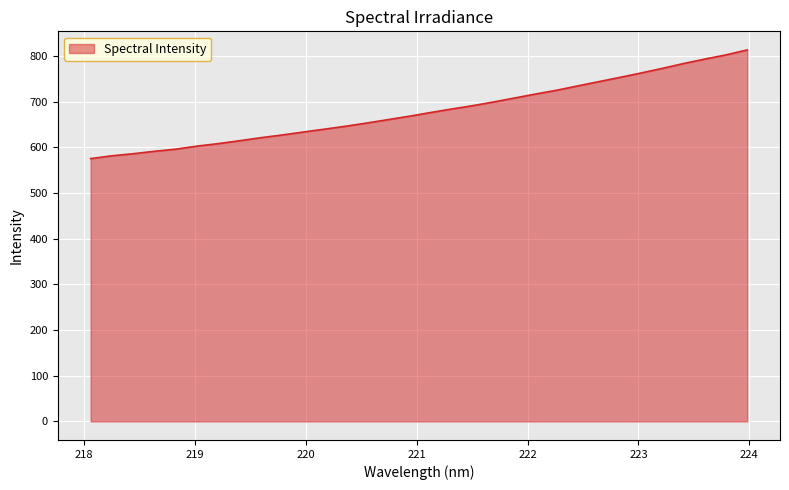

What is the difference between the maximum and minimum values?

238.0